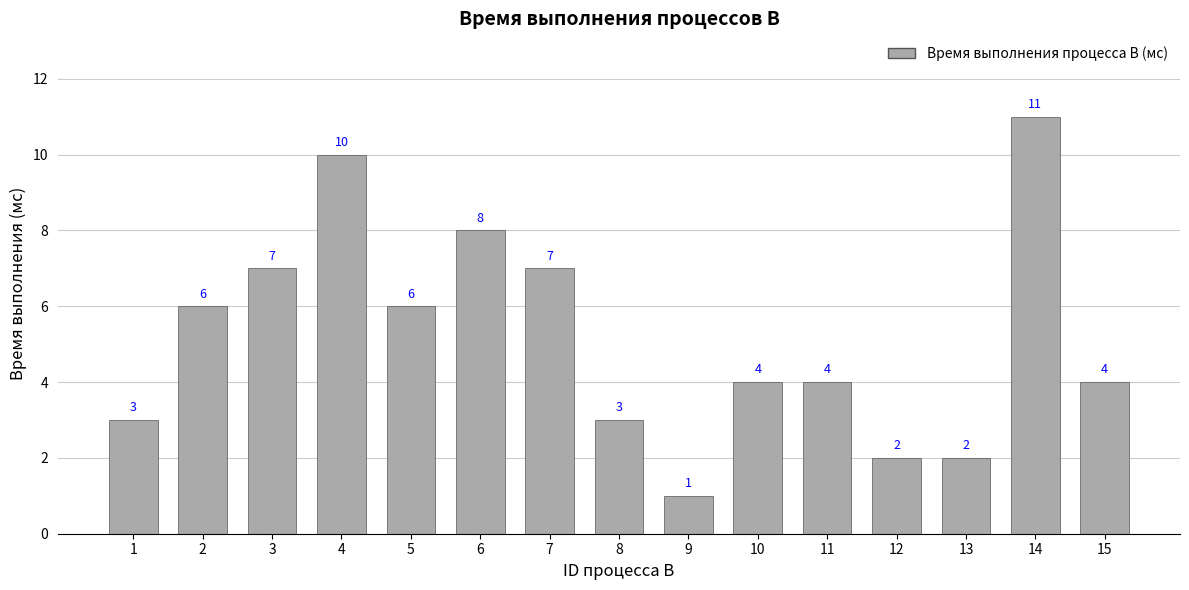

What is the value of the 3rd bar from the left?

7